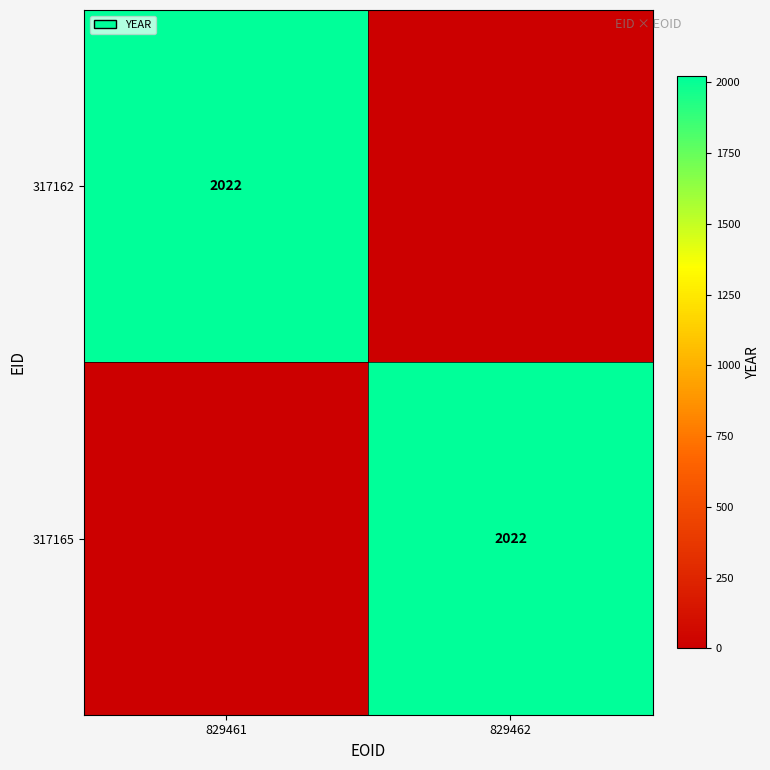

Between 829461 and 829462, which is larger?

829461